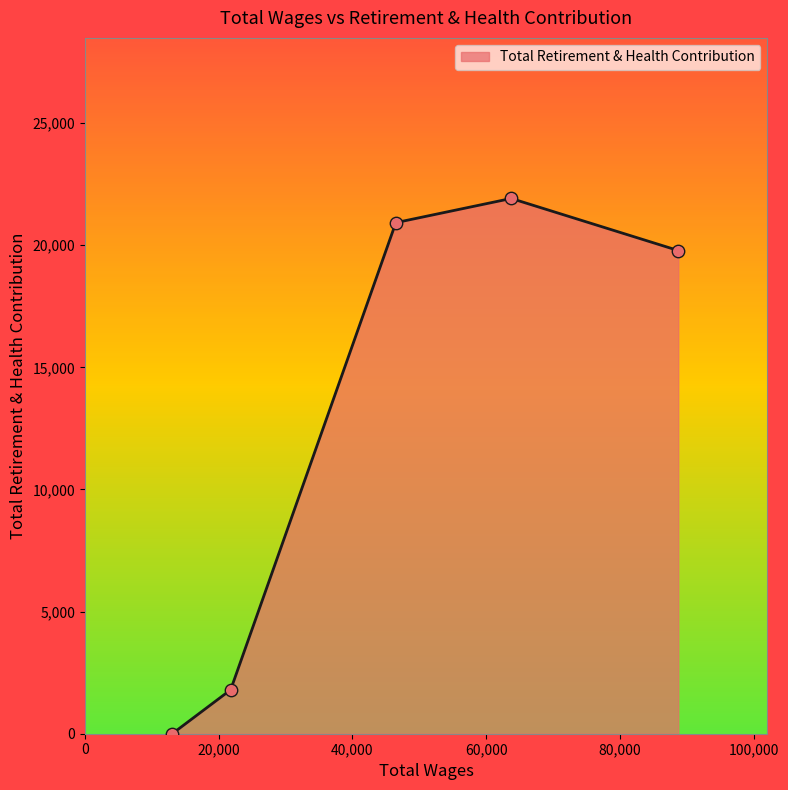

What is the difference between the maximum and second lowest values?

20115.1